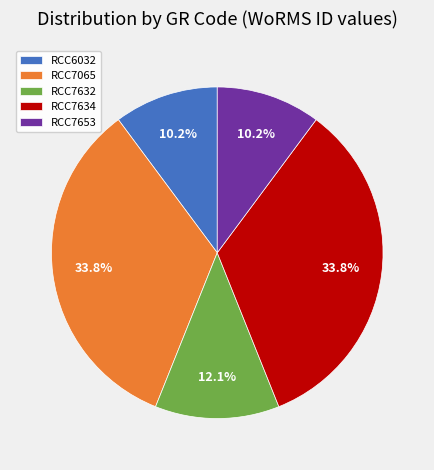

Combined, what portion of the pie is RCC6032 and RCC7632?

22.3%